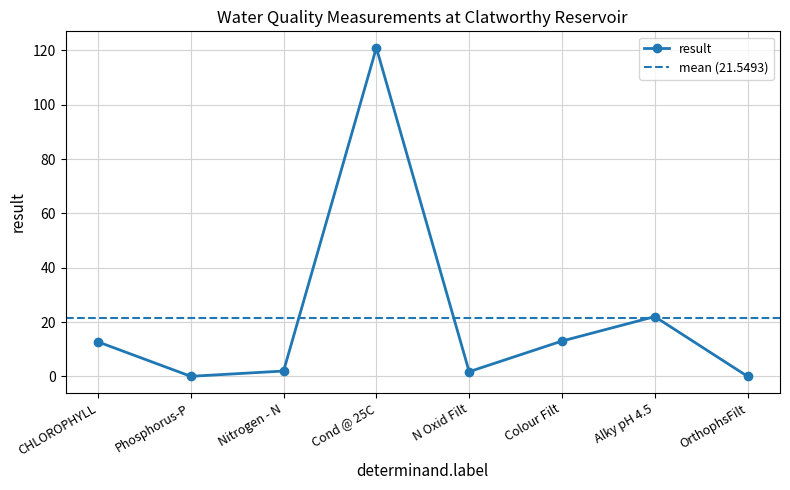

The value at Nitrogen - N is 2.0. True or false?

True